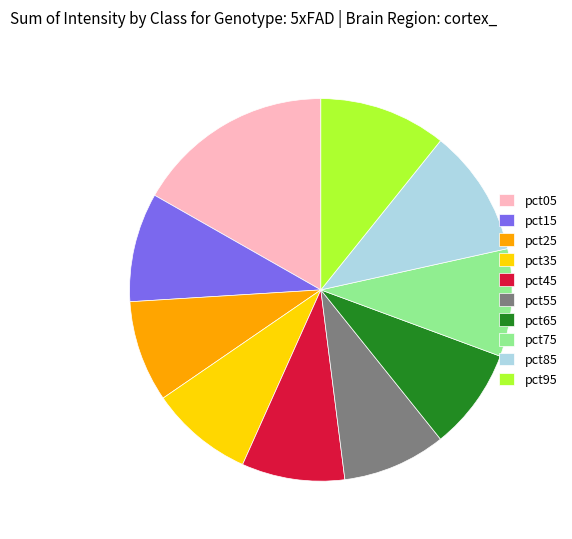

Is there a majority slice in this chart?

No